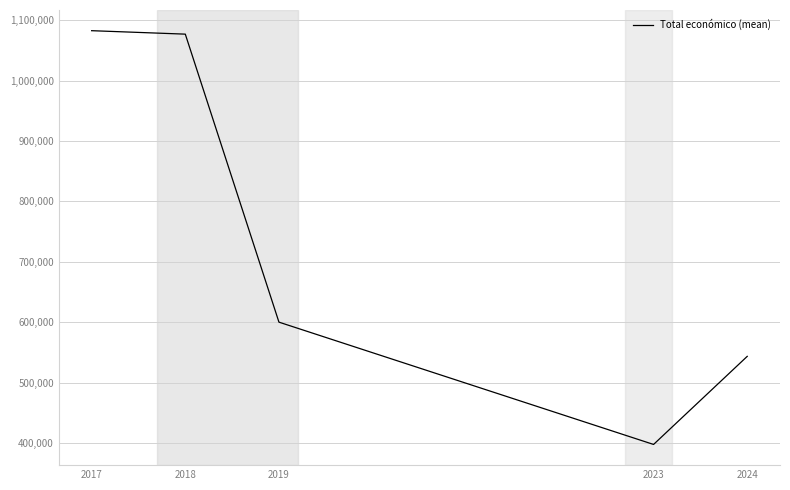

What is the difference between the values at 2018 and 2024?

533560.8